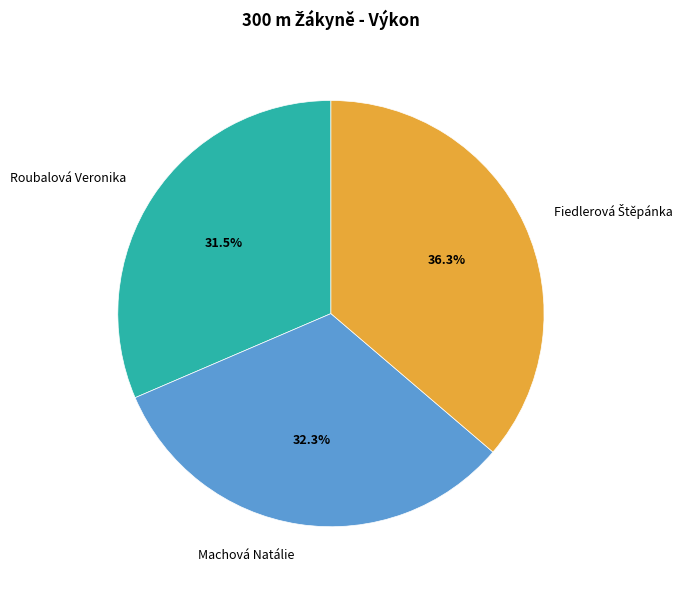

Between Roubalová Veronika and Machová Natálie, which is larger?

Machová Natálie